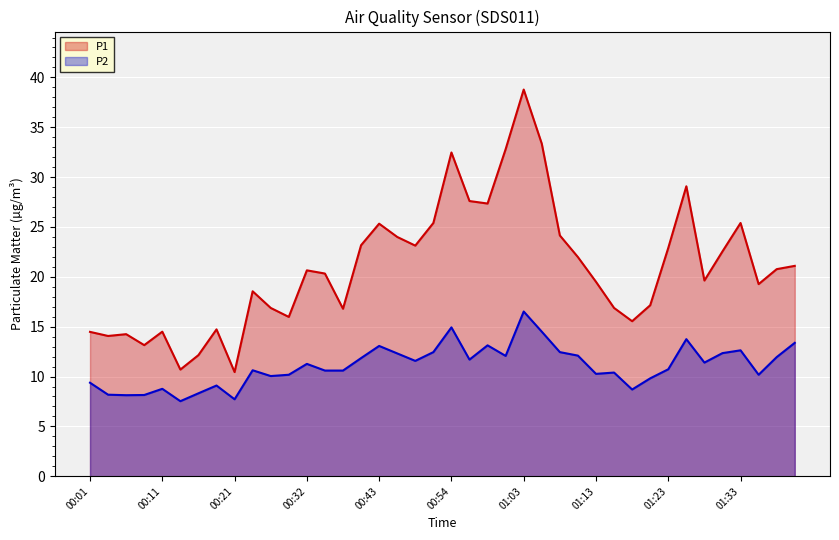

Reading right to left, transcribe all the data shown in this chart.

P1: 21.1	20.8	19.3	25.4	22.6	19.6	29.1	22.9	17.1	15.6	16.9	19.5	22.0	24.1	33.4	38.8	32.8	27.4	27.6	32.5	25.4	23.1	24.0	25.3	23.2	16.8	20.3	20.6	16.0	16.9	18.6	10.4	14.7	12.2	10.7	14.5	13.2	14.2	14.1	14.5
P2: 13.4	11.9	10.2	12.6	12.3	11.4	13.8	10.7	9.8	8.7	10.4	10.3	12.1	12.4	14.5	16.5	12.1	13.1	11.7	14.9	12.4	11.6	12.3	13.1	11.8	10.6	10.6	11.3	10.2	10.1	10.6	7.7	9.1	8.3	7.5	8.8	8.2	8.1	8.2	9.4